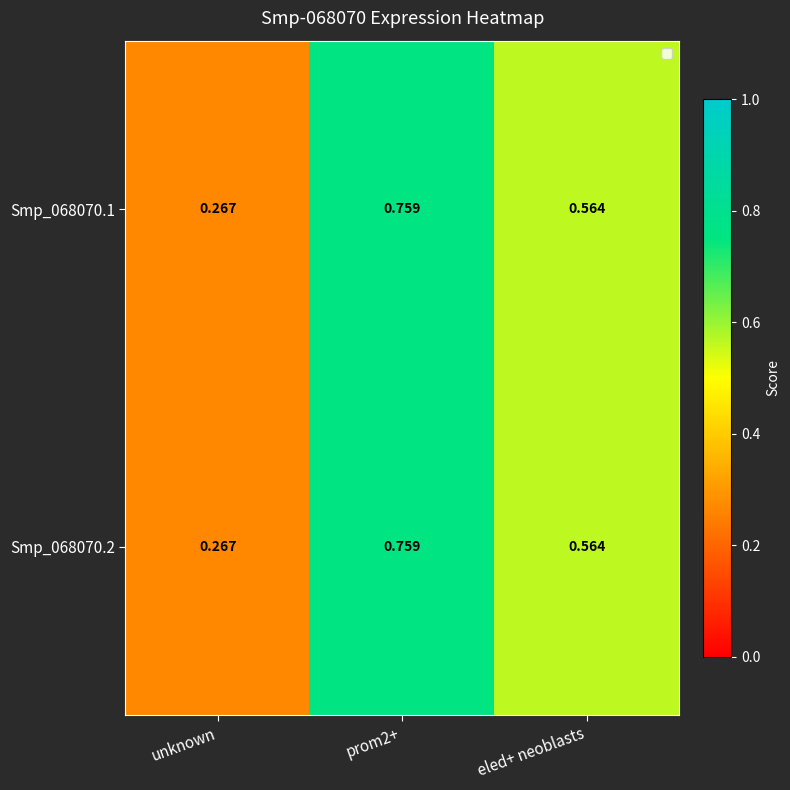

At which label is Smp_068070.2 closest to 0?

unknown